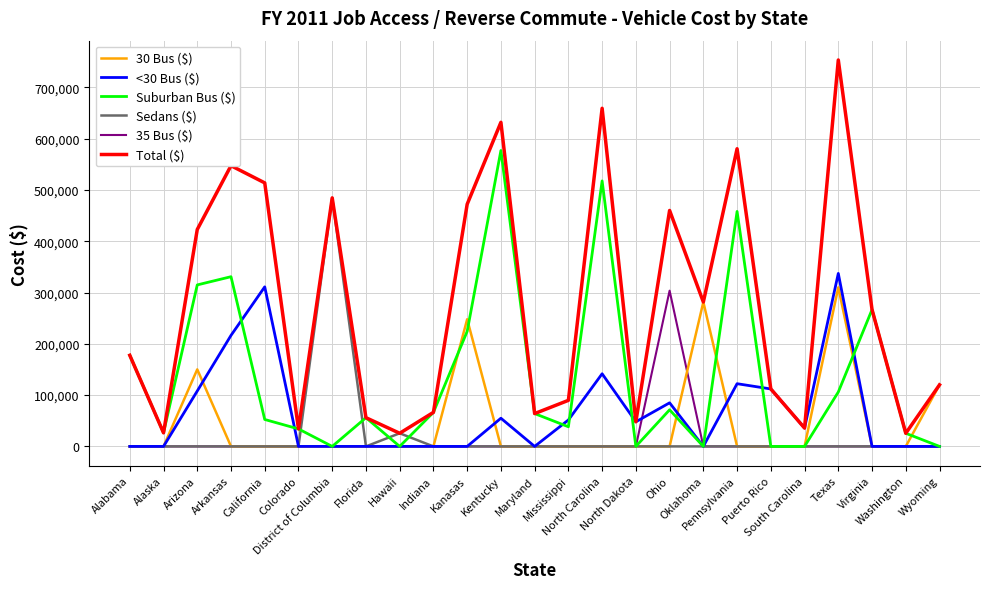

Does the chart display data point markers on the line(s)?

No